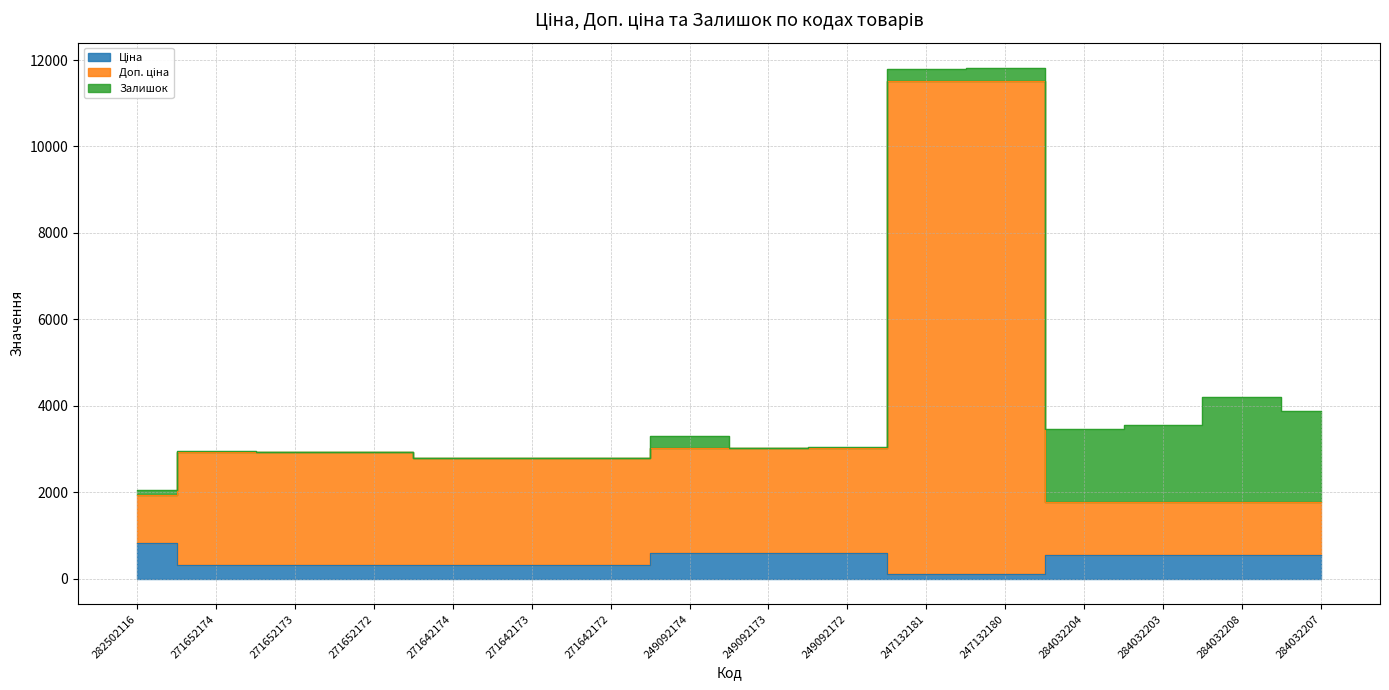

True or false: Доп. ціна and Ціна intersect in this chart.

False